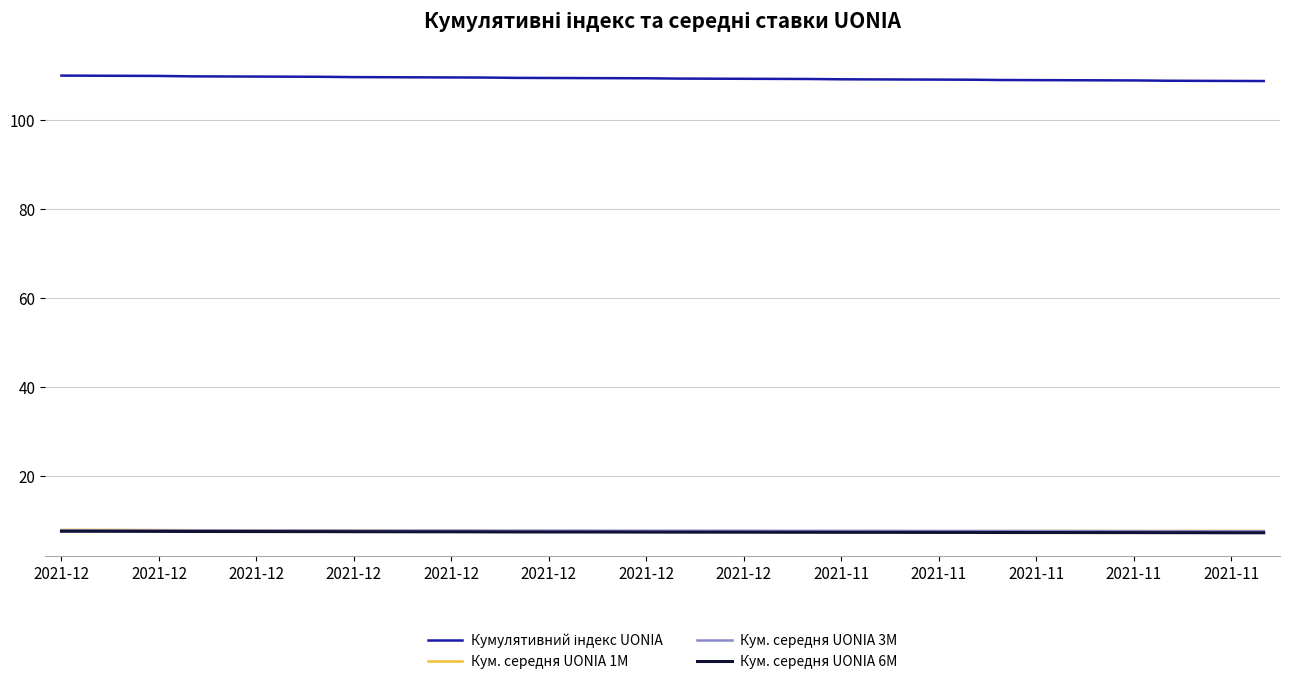

What is the greatest value displayed?

109.9